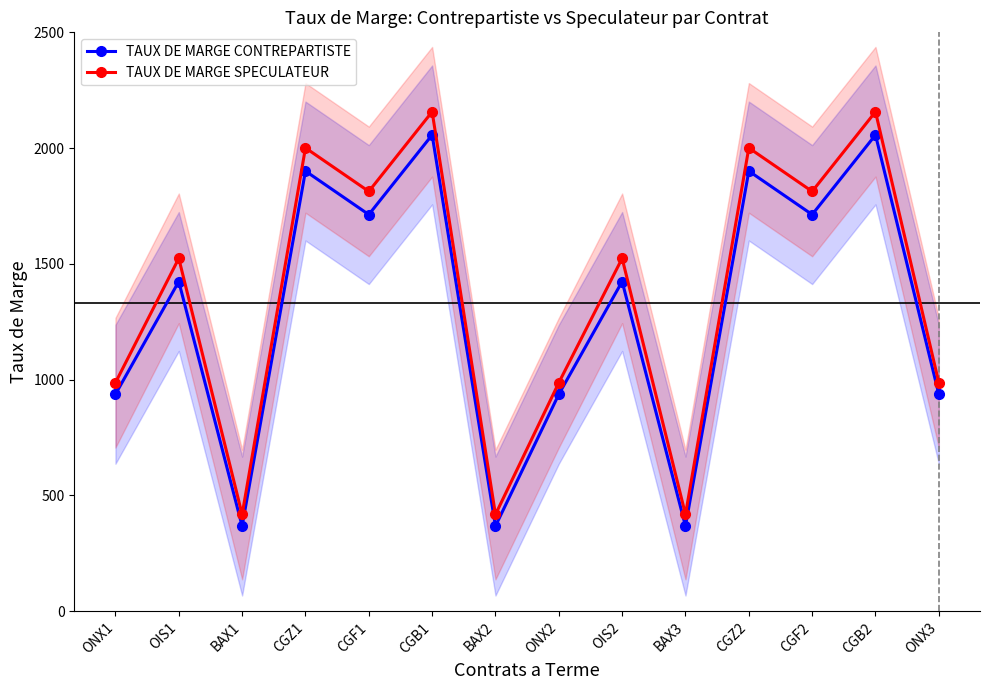

Reading right to left, extract all data points from this chart.

TAUX DE MARGE CONTREPARTISTE: 937	2057	1713	1901	368	1424	937	368	2057	1713	1901	368	1424	937
TAUX DE MARGE SPECULATEUR: 987	2157	1813	2001	418	1524	987	418	2157	1813	2001	418	1524	987